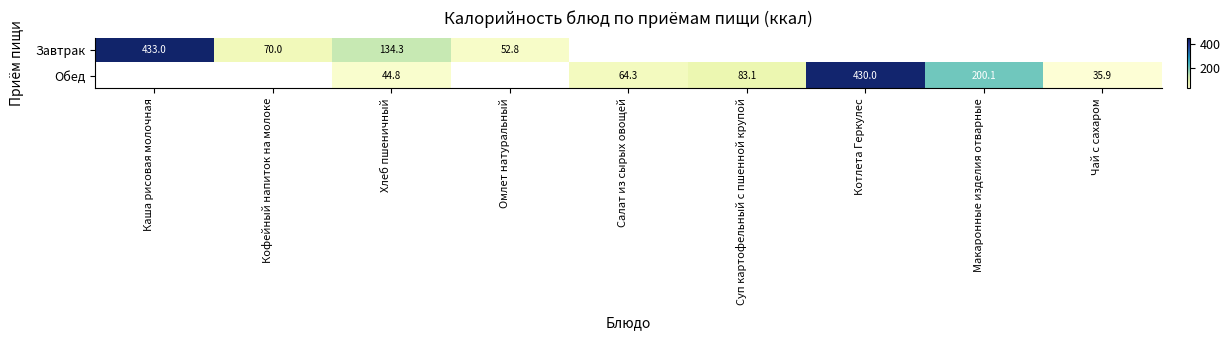

How many positive values does the Завтрак series have?

4